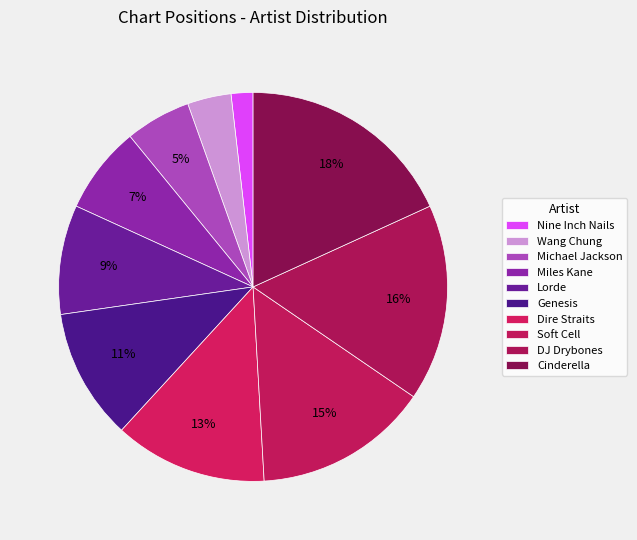

True or false: Soft Cell accounts for 15% of the total.

True